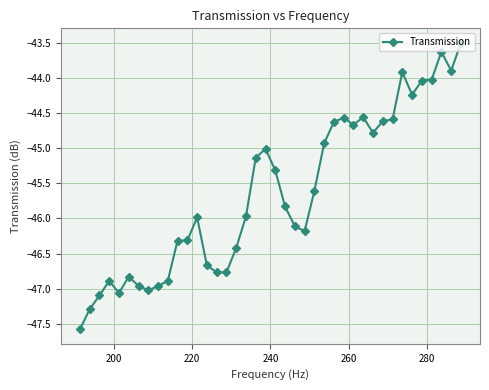

What is the sum of all values?

-1825.6